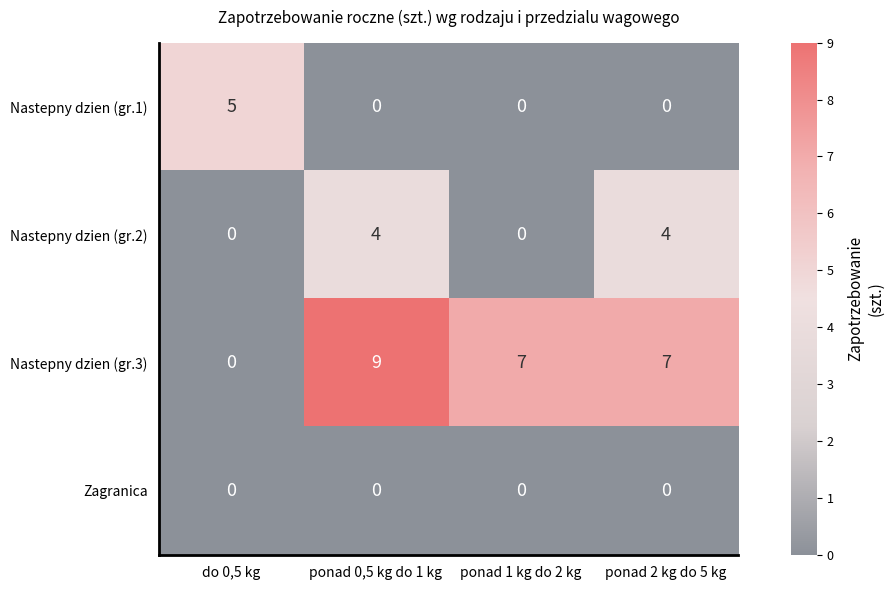

What is the difference between the highest and lowest values at ponad 1 kg do 2 kg?

7